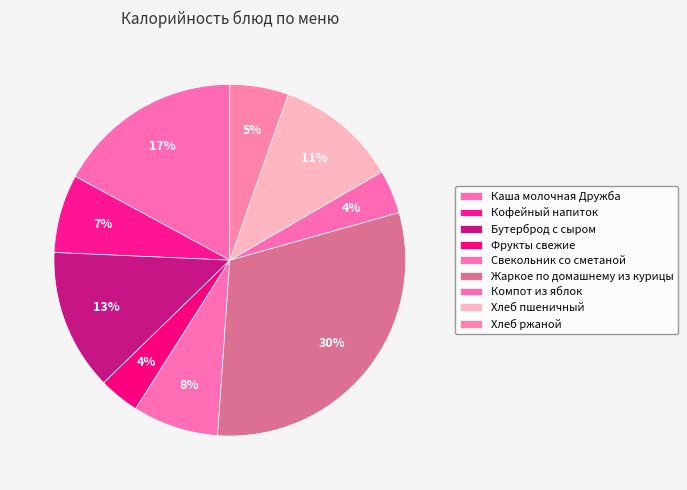

Count the number of slices in the pie.

9